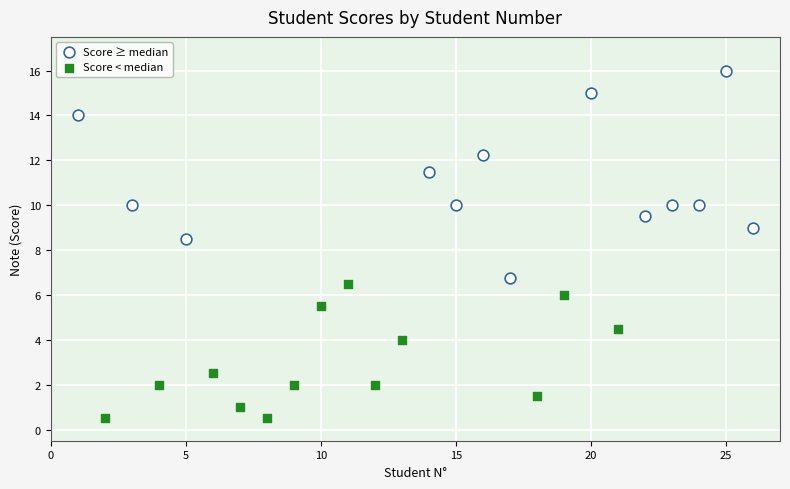

Which series contains the lowest Y value?

Score < median